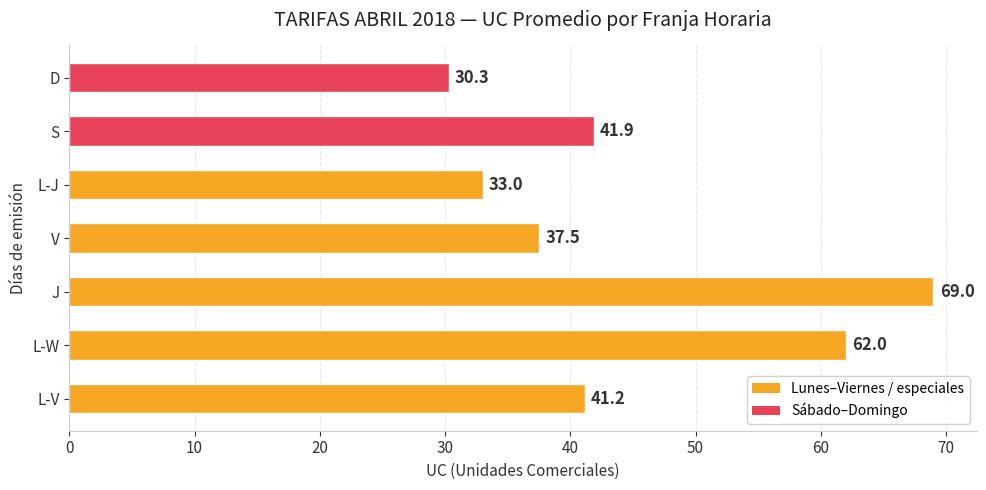

At which category does the chart reach its peak across all series?

J